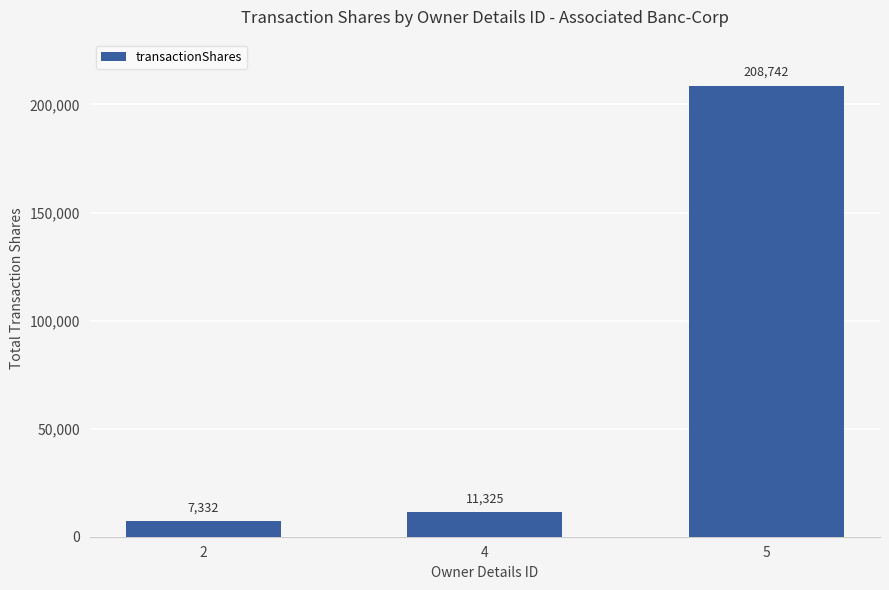

Where is the data nearest to the value 108037?

4